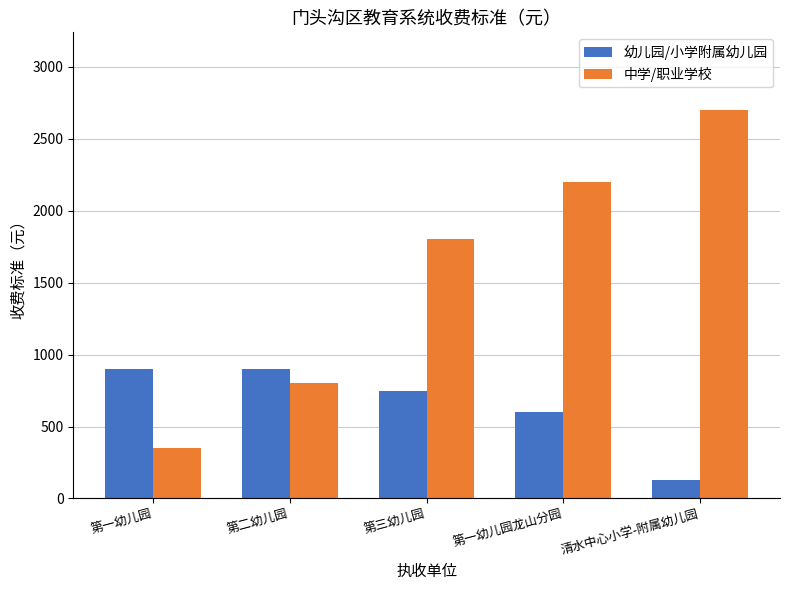

What is the label of the 3rd bar from the right?

第三幼儿园